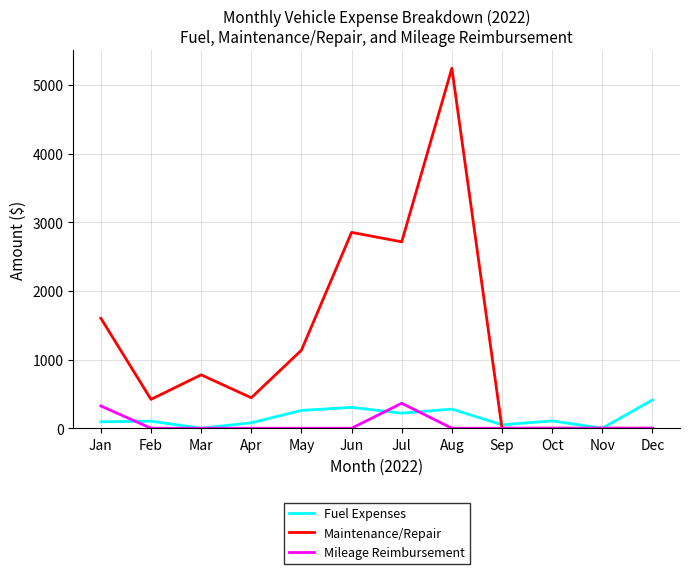

Which series changed the most between Jun and Jul?

Mileage Reimbursement